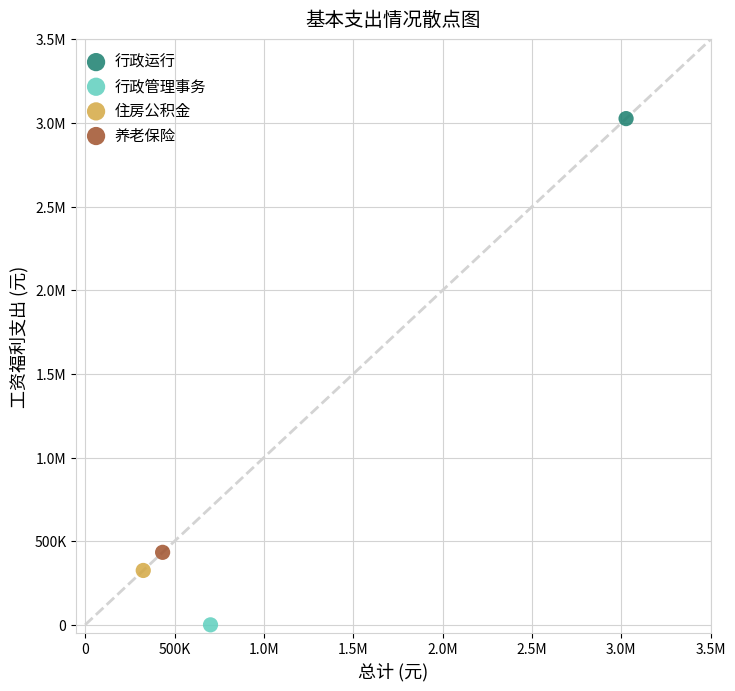

What are all the series names shown in the legend?

行政运行, 行政管理事务, 住房公积金, 养老保险